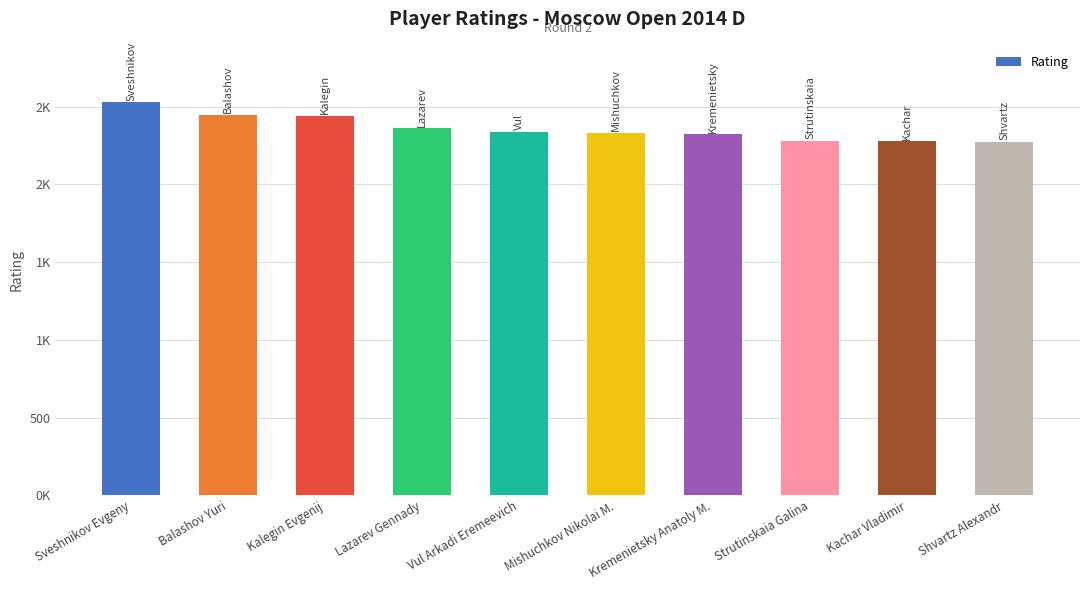

What is the maximum value shown in the chart?

2528